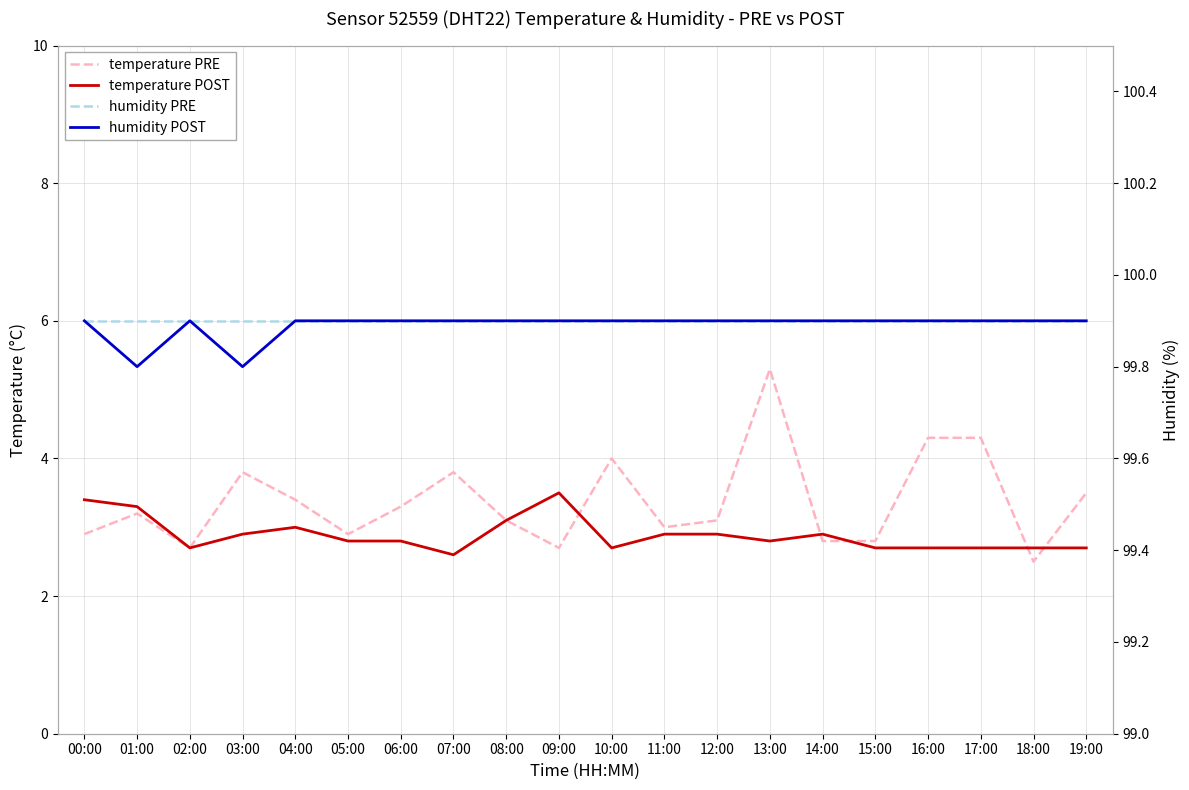

What is the lowest value of the humidity POST series?

99.8